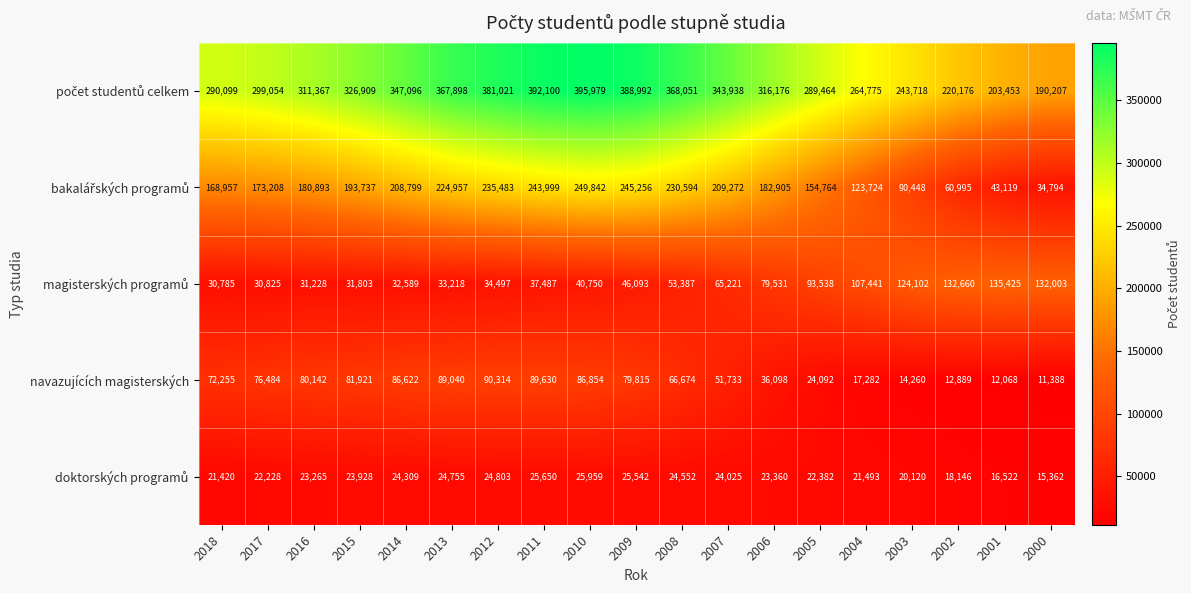

At which category is the sum across all series the highest?

2010